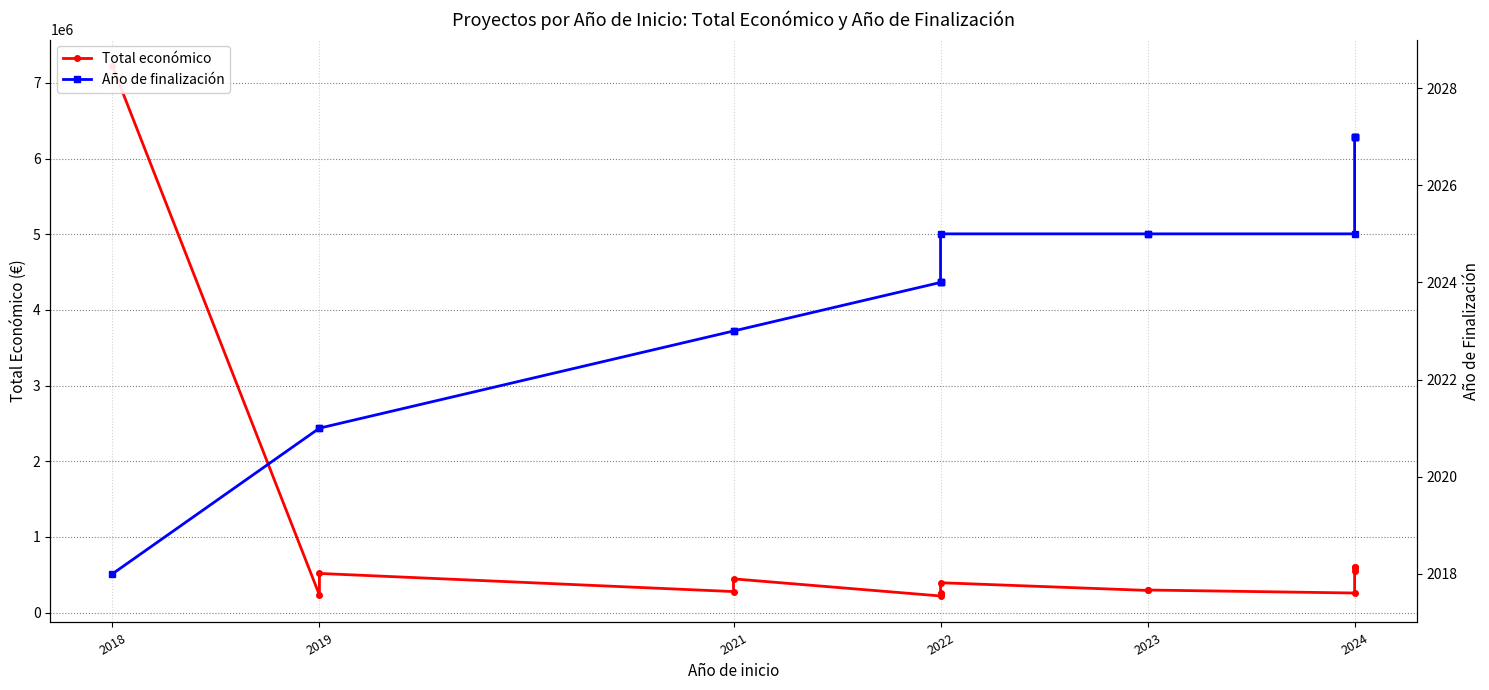

True or false: Año de finalización and Total económico cross at least once.

False